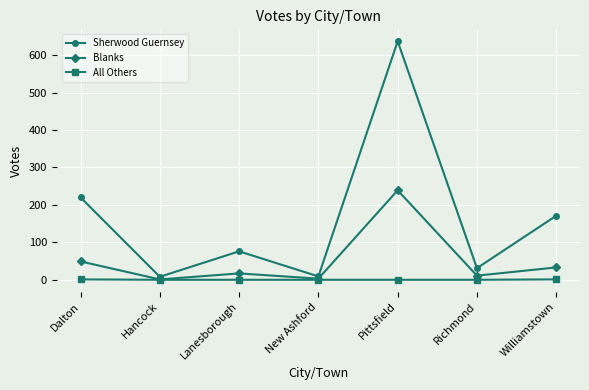

What is the sum of all Blanks values?

353